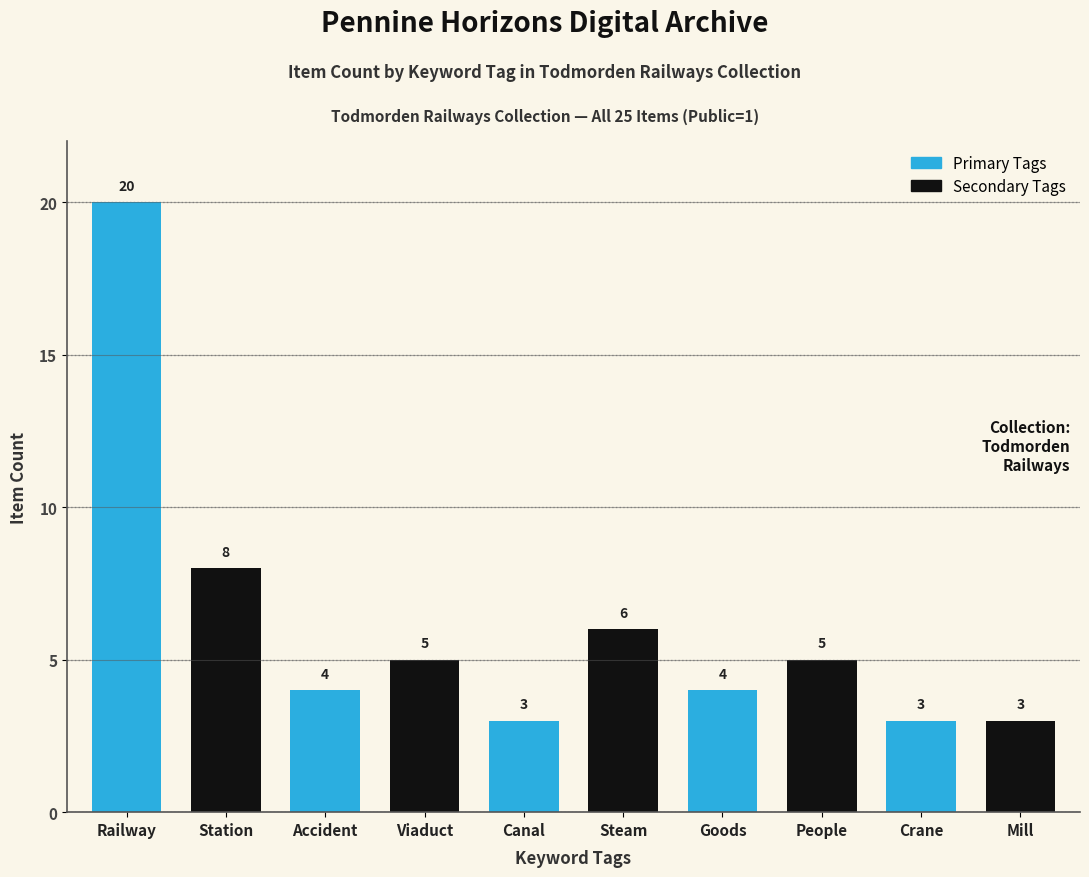

Reading left to right, transcribe all the data shown in this chart.

Railway=20	Station=8	Accident=4	Viaduct=5	Canal=3	Steam=6	Goods=4	People=5	Crane=3	Mill=3